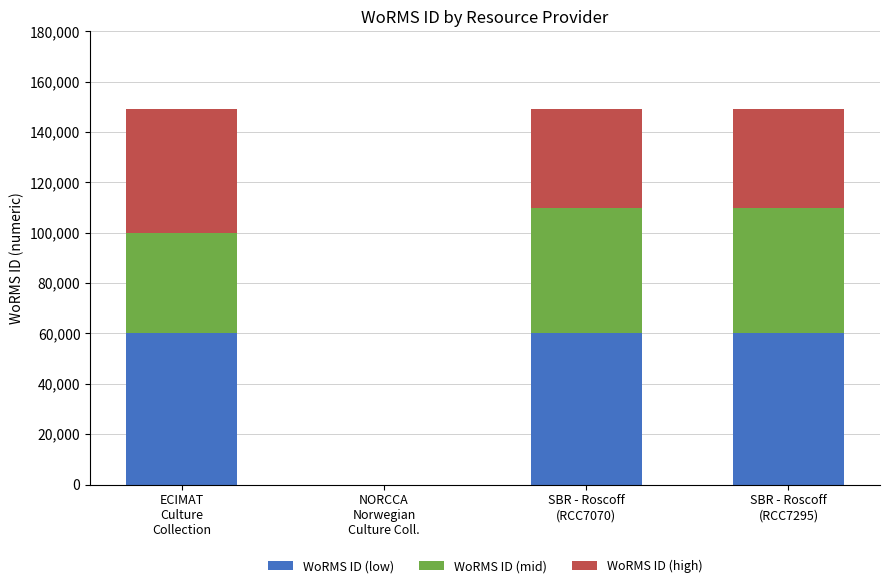

Count the number of categories in the chart.

4